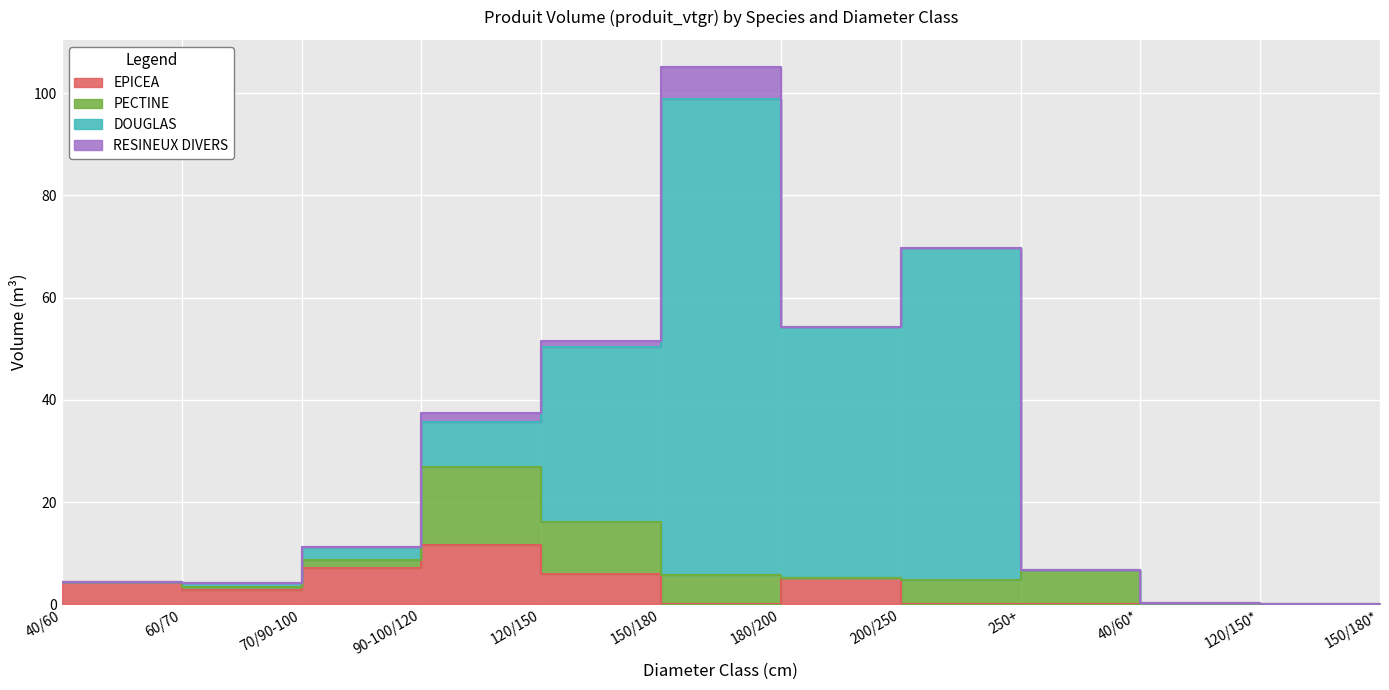

What is the highest value of the EPICEA series?

11.7